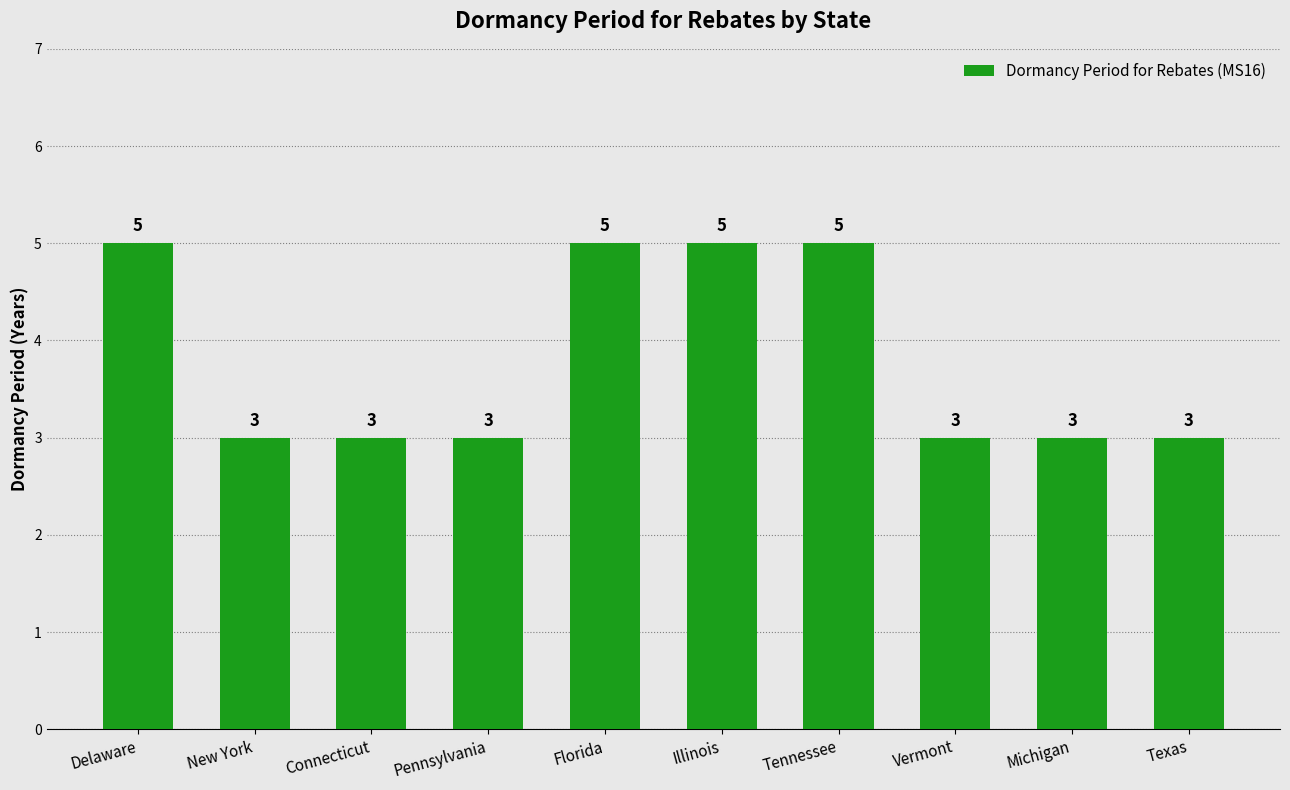

The value at Vermont is 2. True or false?

False